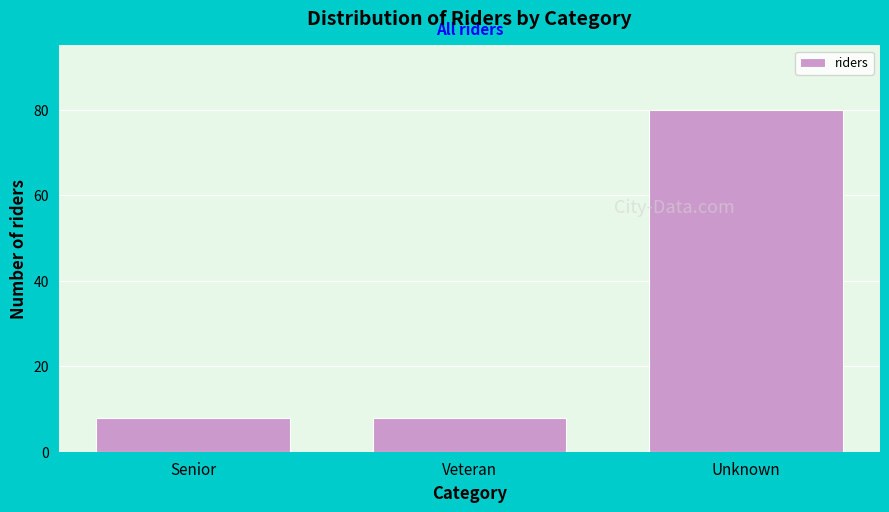

Reading right to left, what are all the values shown in this chart?

Unknown=80	Veteran=8	Senior=8